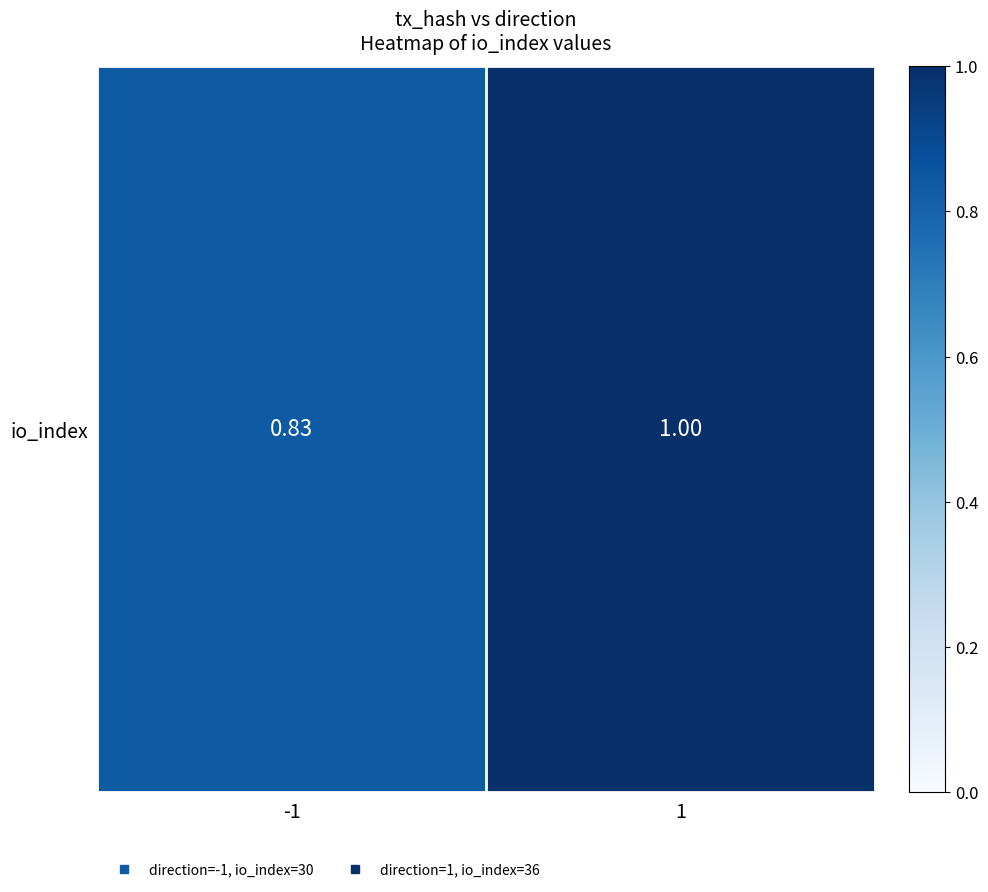

The chart shows a value of 1.0 at 1. True or false?

True